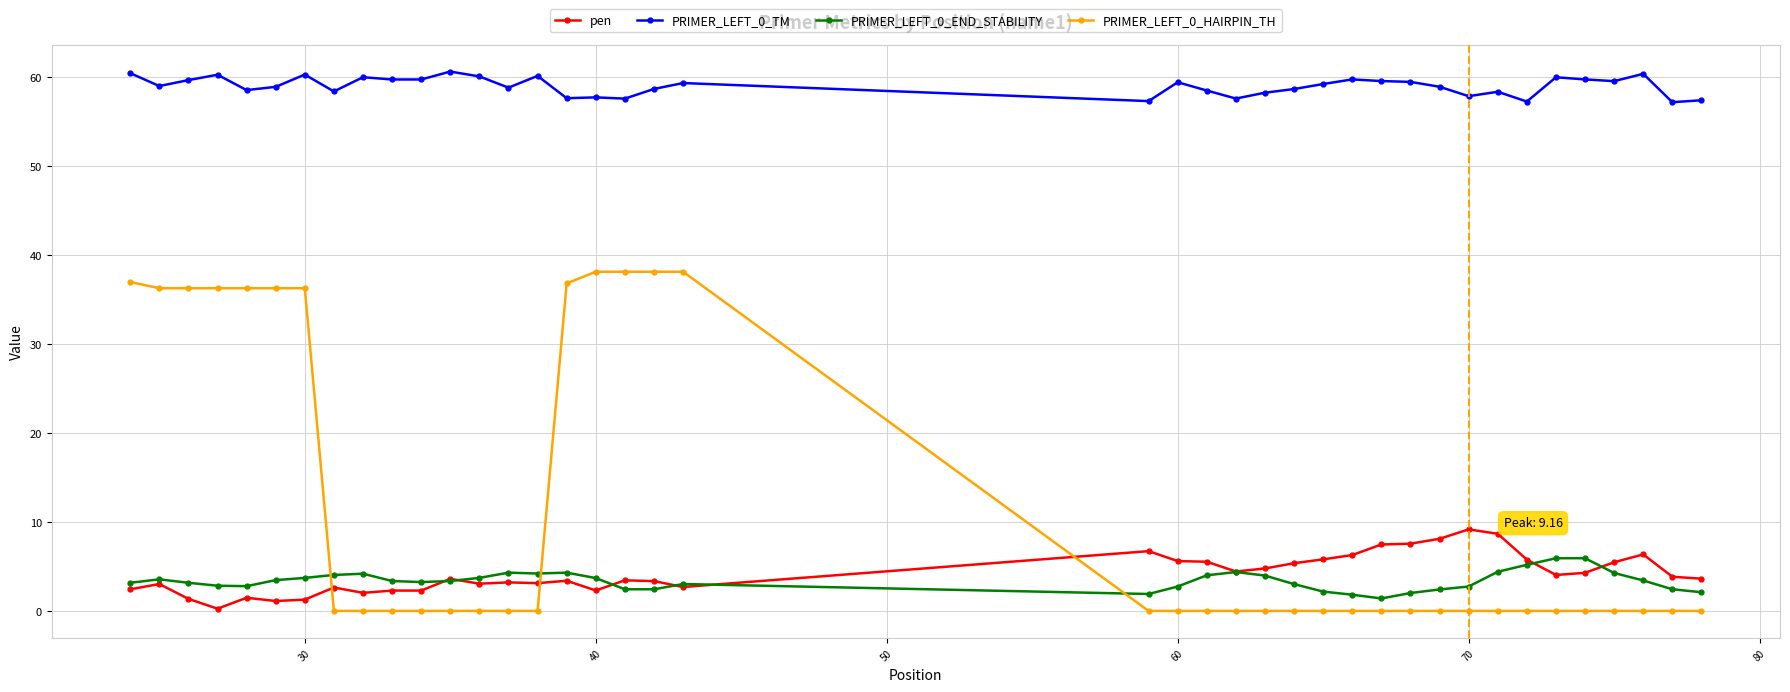

At how many categories does at least one series exceed 13?

40